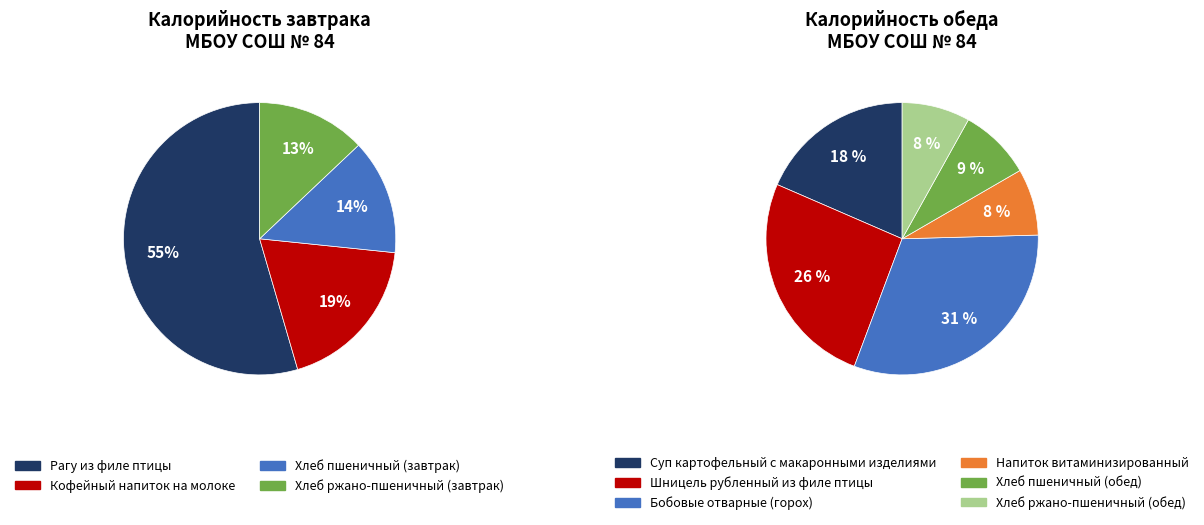

How many slices are in this pie chart?

4